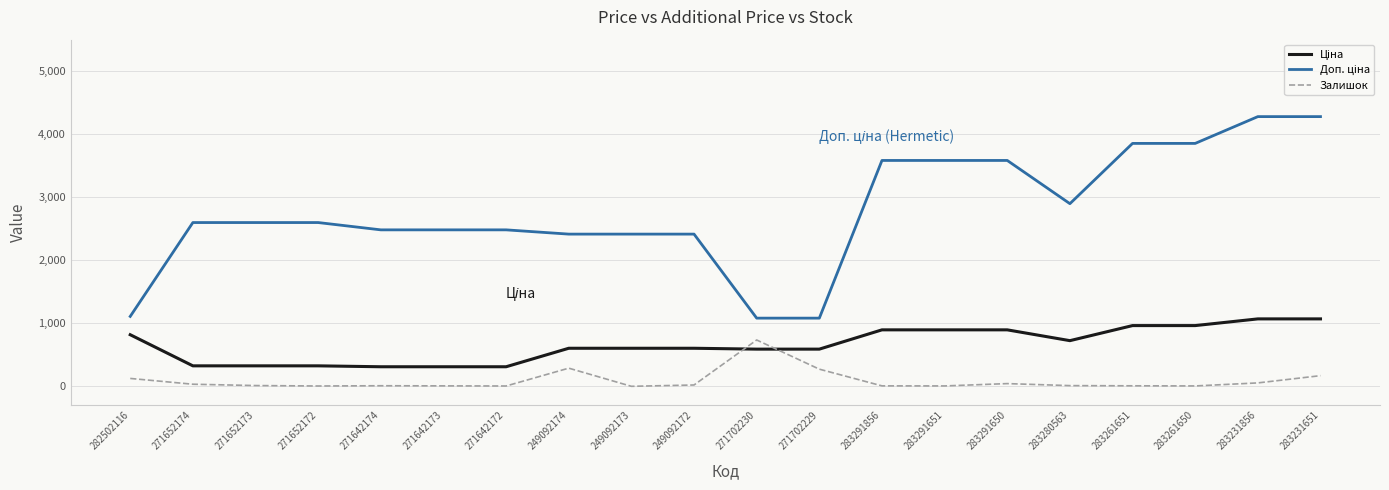

Is it true that Залишок equals 6.0 at 283291651?

True